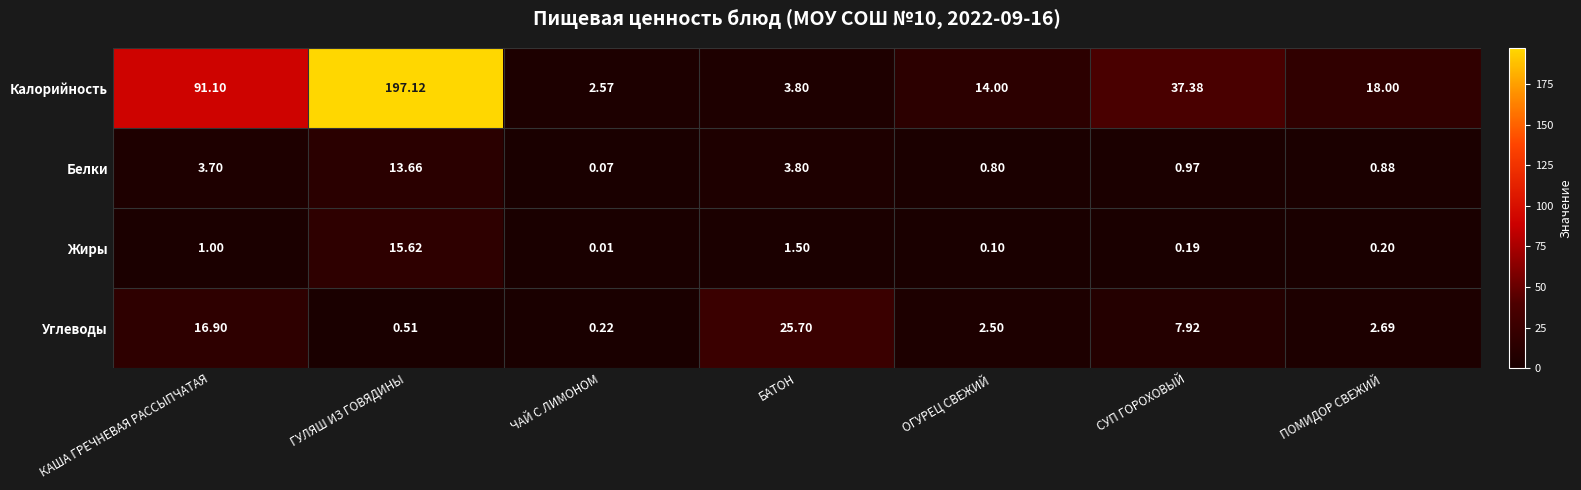

At which label does Калорийность reach its minimum?

ЧАЙ С ЛИМОНОМ